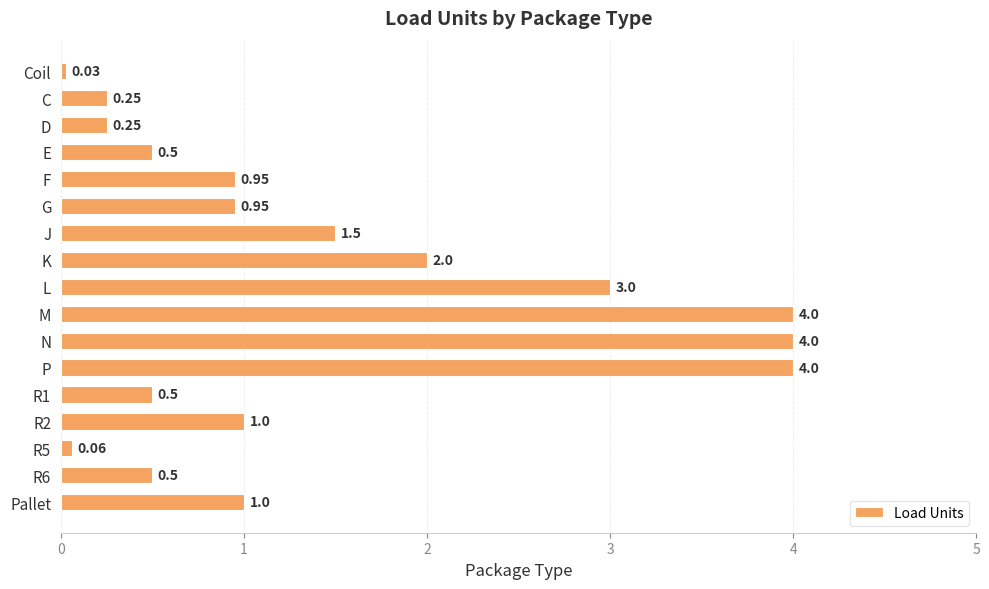

Where is the data nearest to the value 2?

K